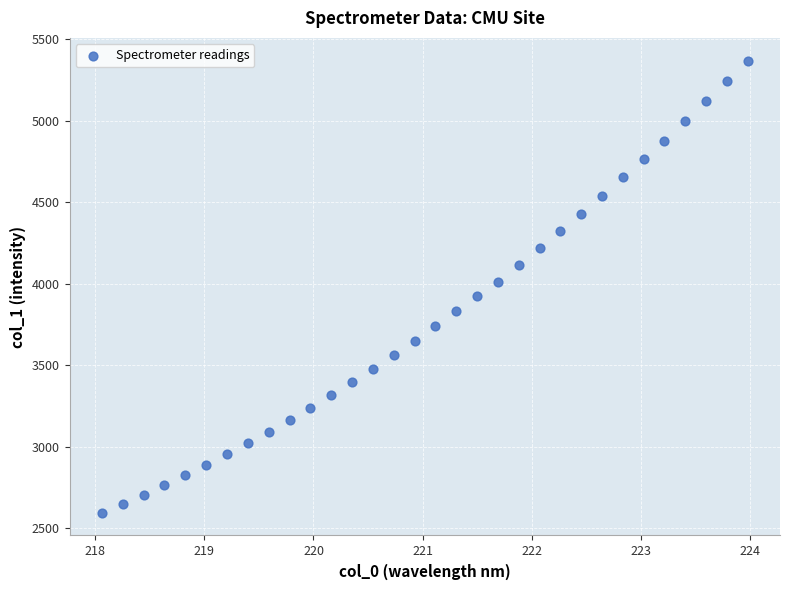

What is the range of Y values (max minus min)?

2776.2